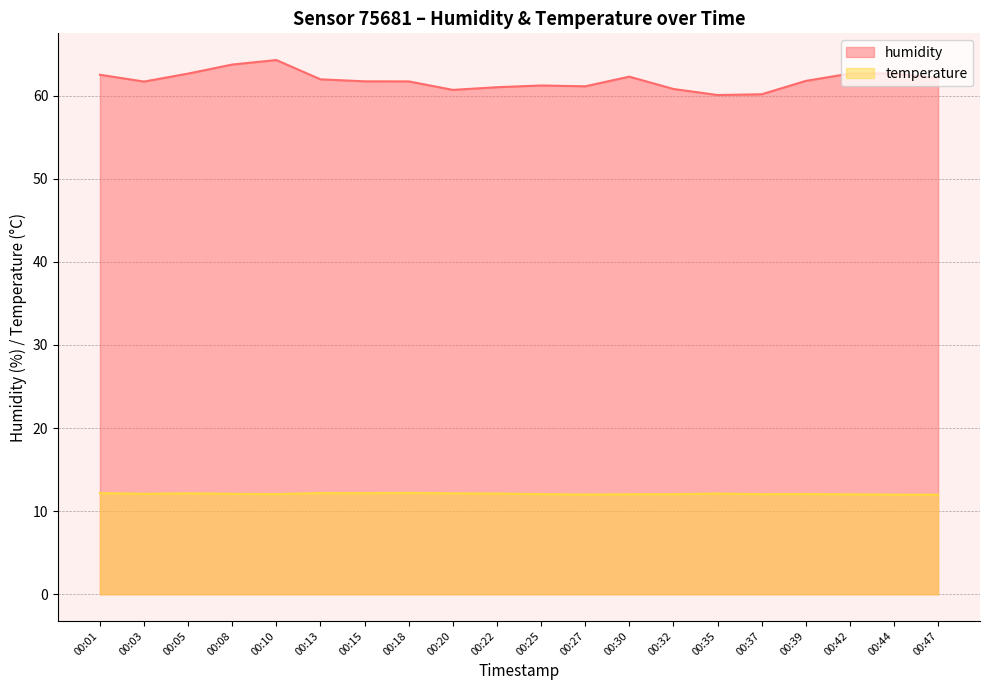

The value of humidity at 00:15 is 61.7. True or false?

True